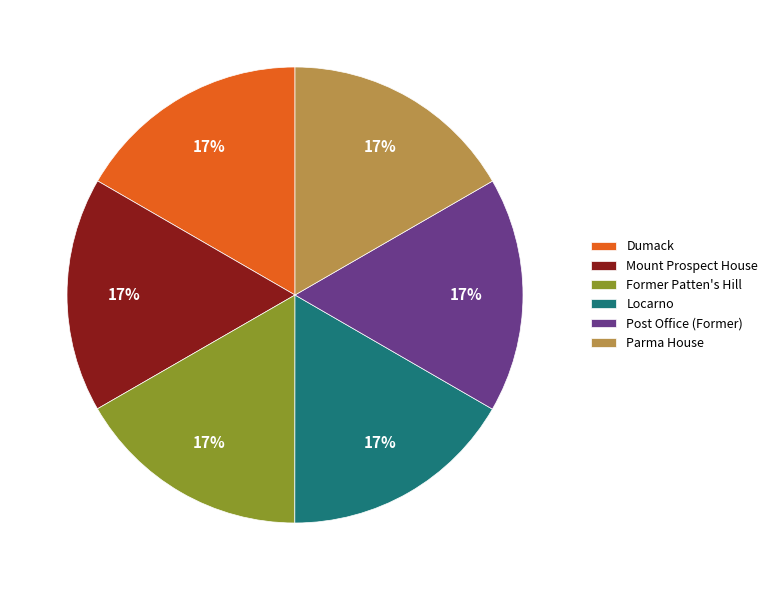

To the nearest percent, what portion does Locarno represent?

17%